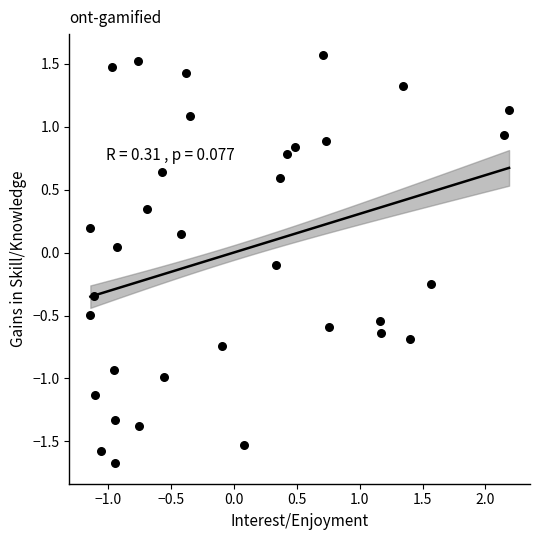

What is the range of Y values (max minus min)?

3.2